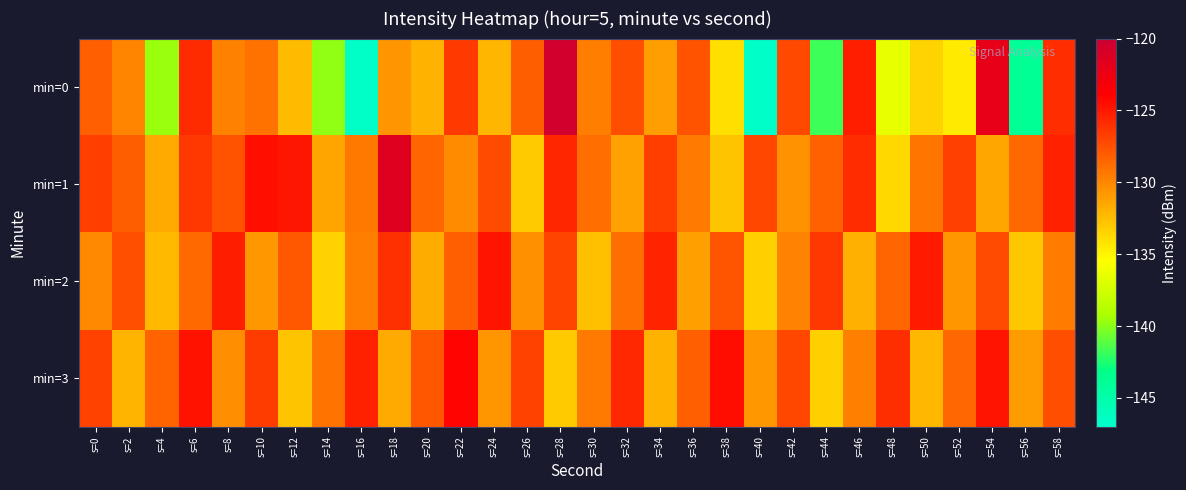

Reading right to left, transcribe all the data shown in this chart.

min=0: s=58=-125.9	s=56=-143.9	s=54=-122.1	s=52=-134.5	s=50=-133.5	s=48=-136.4	s=46=-125.3	s=44=-141.8	s=42=-127.2	s=40=-146.7	s=38=-134.0	s=36=-127.7	s=34=-131.1	s=32=-127.4	s=30=-129.6	s=28=-120.6	s=26=-128.1	s=24=-132.1	s=22=-126.5	s=20=-132.0	s=18=-130.6	s=16=-146.7	s=14=-139.8	s=12=-132.4	s=10=-129.1	s=8=-129.7	s=6=-125.8	s=4=-139.6	s=2=-129.9	s=0=-128.2
min=1: s=58=-125.4	s=56=-128.6	s=54=-131.4	s=52=-126.8	s=50=-129.2	s=48=-133.7	s=46=-125.9	s=44=-128.3	s=42=-130.5	s=40=-127.1	s=38=-132.8	s=36=-129.4	s=34=-126.7	s=32=-131.2	s=30=-128.9	s=28=-125.6	s=26=-133.1	s=24=-127.3	s=22=-130.2	s=20=-128.5	s=18=-121.5	s=16=-129.3	s=14=-131.4	s=12=-124.9	s=10=-124.5	s=8=-127.7	s=6=-126.4	s=4=-131.6	s=2=-128.1	s=0=-126.7
min=2: s=58=-129.5	s=56=-132.9	s=54=-127.3	s=52=-130.7	s=50=-125.1	s=48=-128.5	s=46=-131.9	s=44=-126.4	s=42=-129.8	s=40=-133.3	s=38=-127.7	s=36=-131.1	s=34=-125.5	s=32=-128.9	s=30=-132.6	s=28=-127.0	s=26=-130.4	s=24=-124.8	s=22=-128.2	s=20=-131.7	s=18=-126.1	s=16=-129.6	s=14=-133.4	s=12=-127.9	s=10=-130.8	s=8=-125.2	s=6=-128.7	s=4=-132.3	s=2=-127.5	s=0=-130.1
min=3: s=58=-127.4	s=56=-131.0	s=54=-124.8	s=52=-128.6	s=50=-132.2	s=48=-126.0	s=46=-129.7	s=44=-133.3	s=42=-127.1	s=40=-130.8	s=38=-124.5	s=36=-128.2	s=34=-132.0	s=32=-125.7	s=30=-129.4	s=28=-133.1	s=26=-126.9	s=24=-130.7	s=22=-124.1	s=20=-127.8	s=18=-131.6	s=16=-125.4	s=14=-129.1	s=12=-132.8	s=10=-126.6	s=8=-130.3	s=6=-124.7	s=4=-128.4	s=2=-132.1	s=0=-126.9